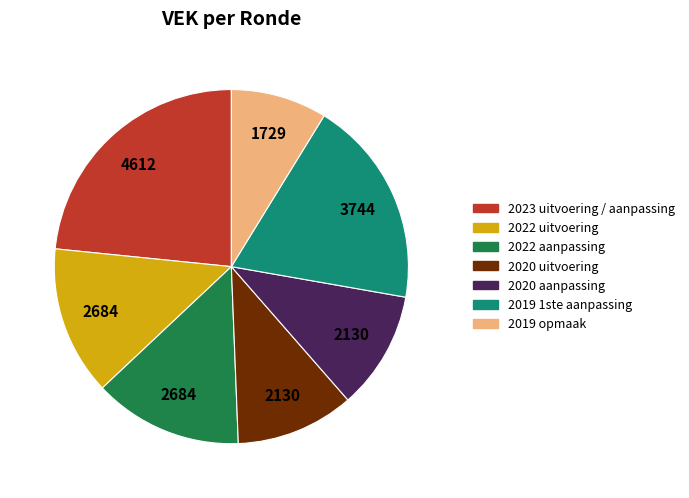

Is there any slice that represents more than half of the pie?

No